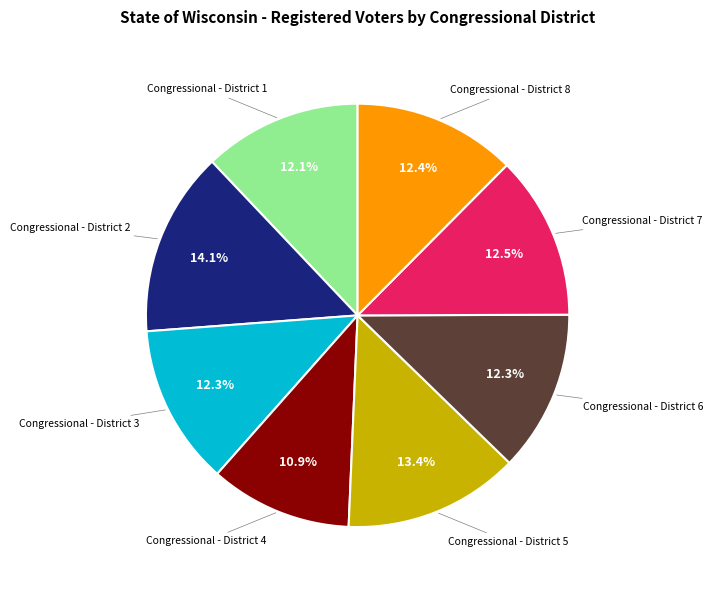

Does any single category account for the majority?

No